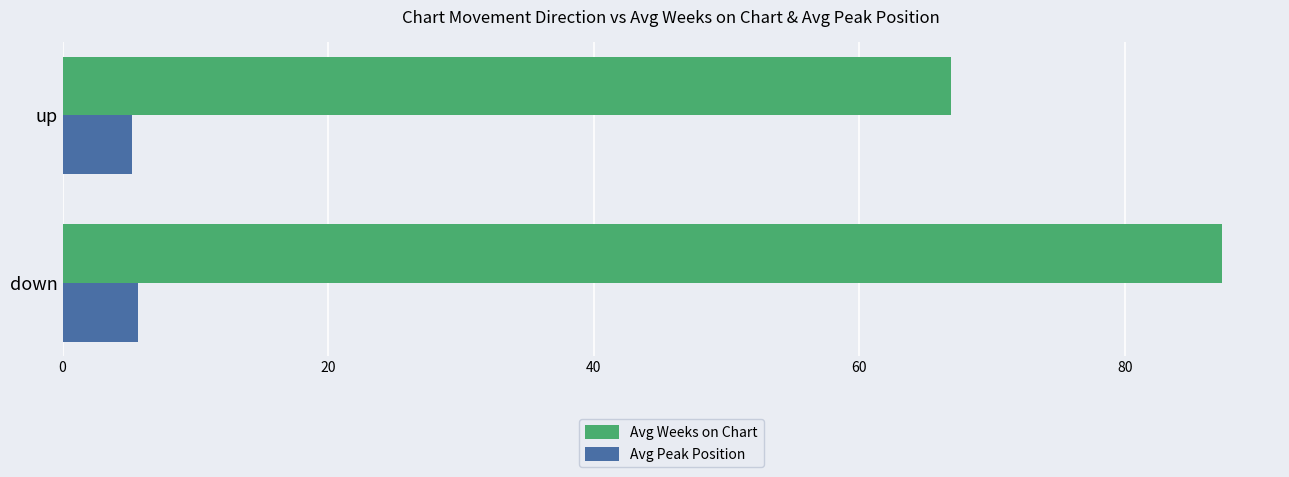

Which series has the largest total across all categories?

Avg Weeks on Chart